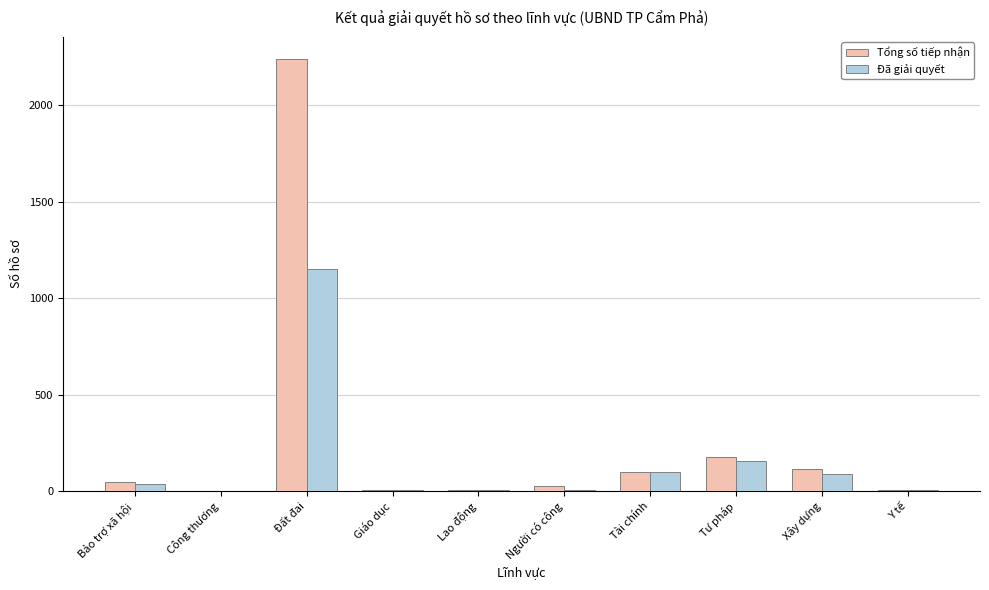

The value of Tổng số tiếp nhận at Xây dựng is 115. True or false?

True